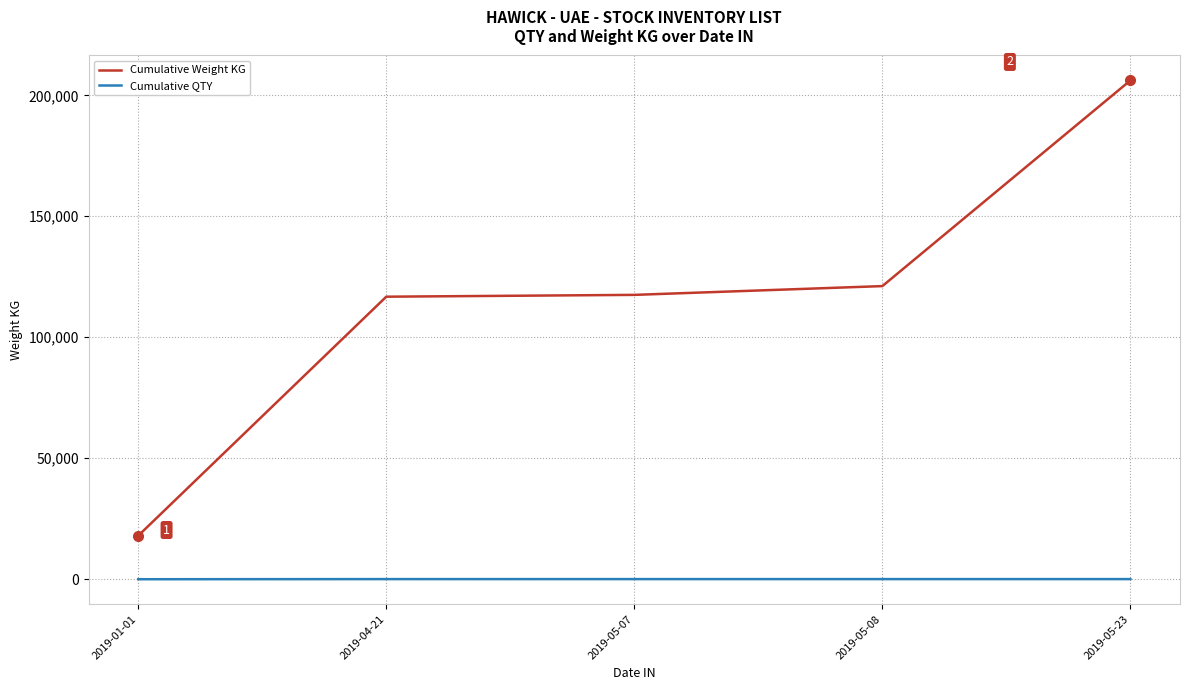

True or false: Cumulative Weight KG has a value of 9689.9 at 2019-01-01.

False